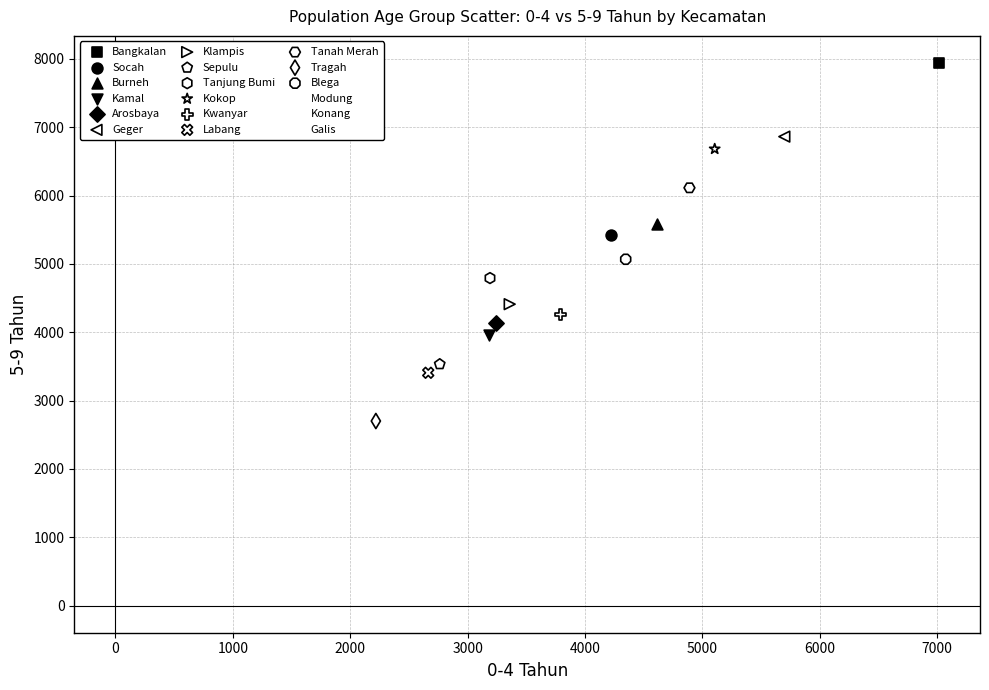

What are all the series names shown in the legend?

Bangkalan, Socah, Burneh, Kamal, Arosbaya, Geger, Klampis, Sepulu, Tanjung Bumi, Kokop, Kwanyar, Labang, Tanah Merah, Tragah, Blega, Modung, Konang, Galis